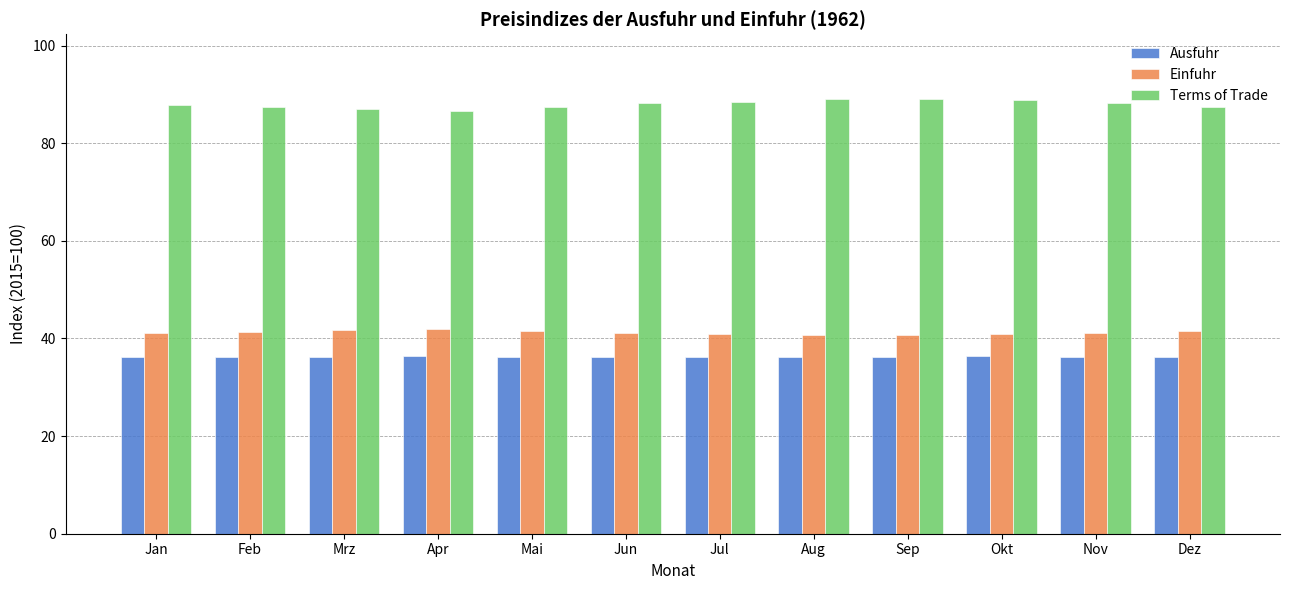

What is the value of the Ausfuhr bar at the 11th from the left?

36.3